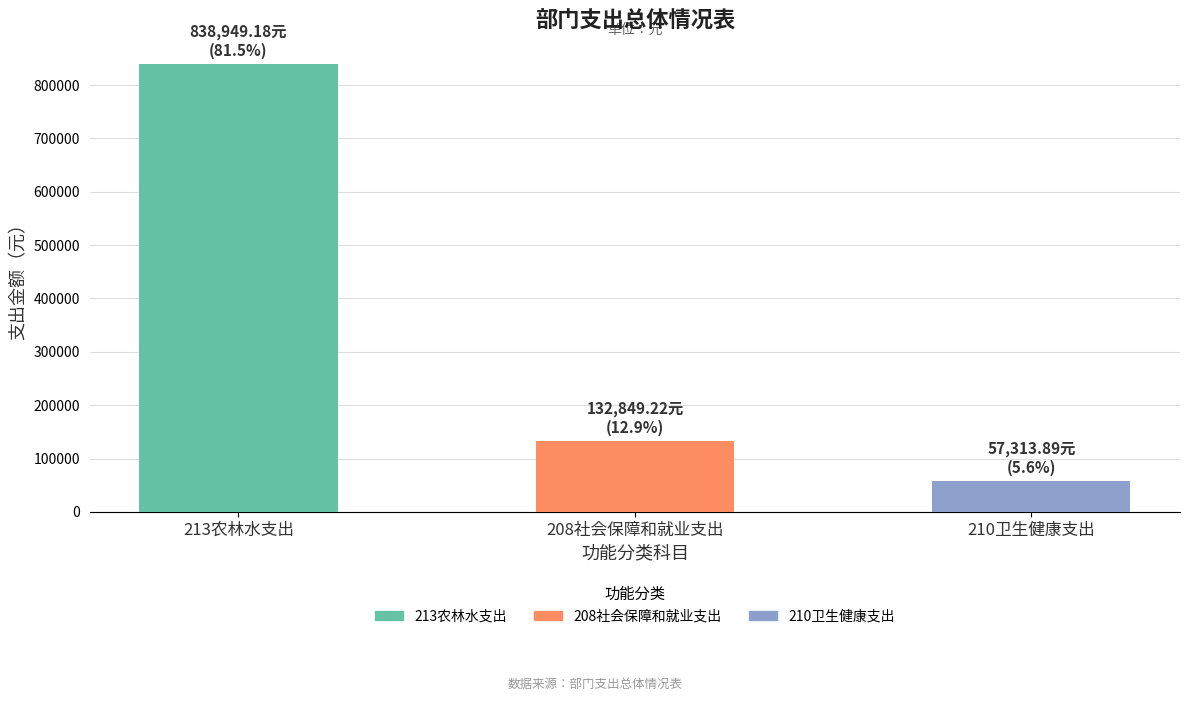

How many data points are above 132849?

2